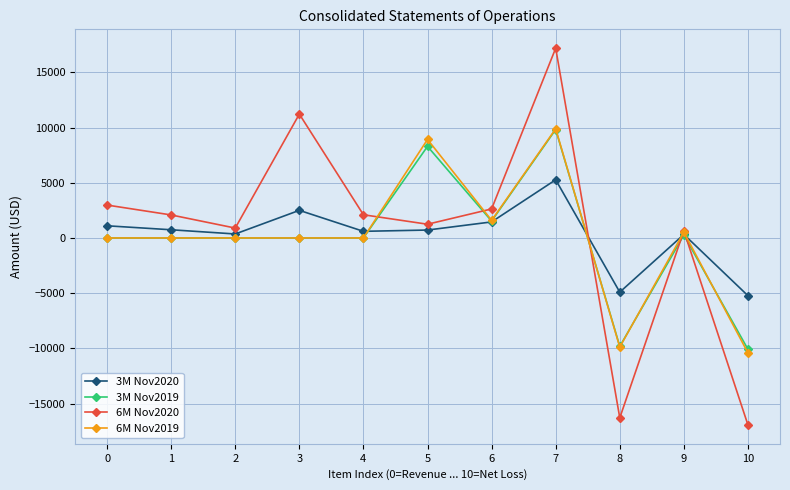

True or false: 3M Nov2019 has more than 2 points higher than both neighbors.

True